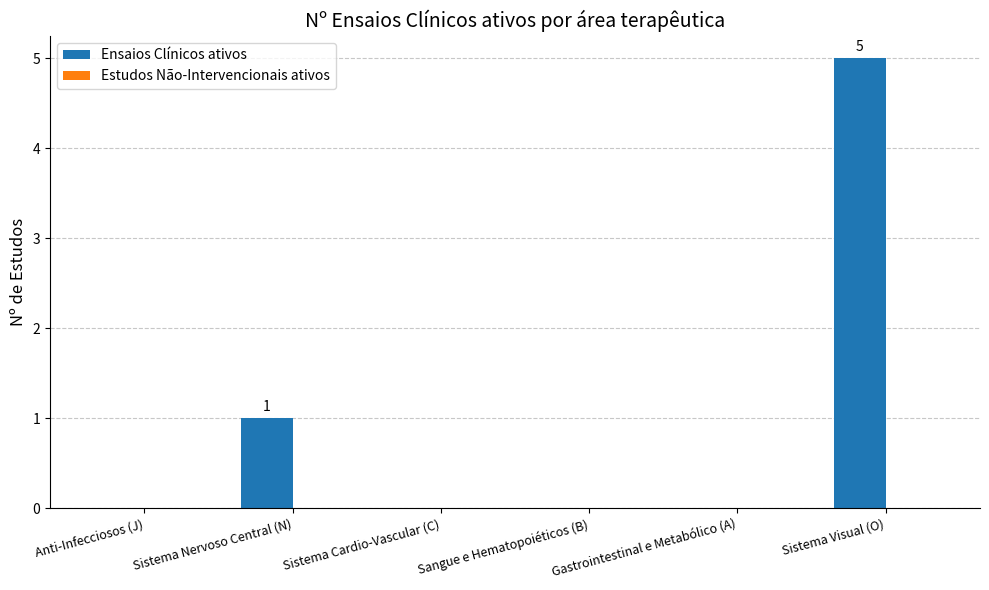

The chart shows a value of -2 at Gastrointestinal e Metabólico (A). True or false?

False